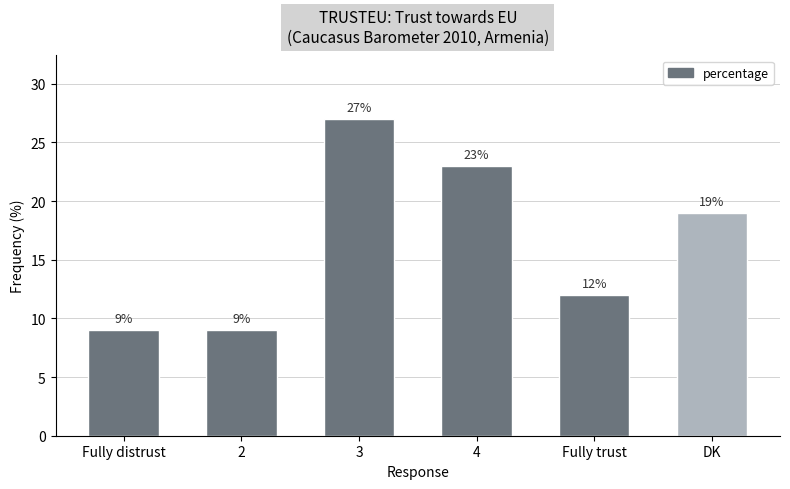

Reading left to right, list all the values displayed in this chart.

9	9	27	23	12	19